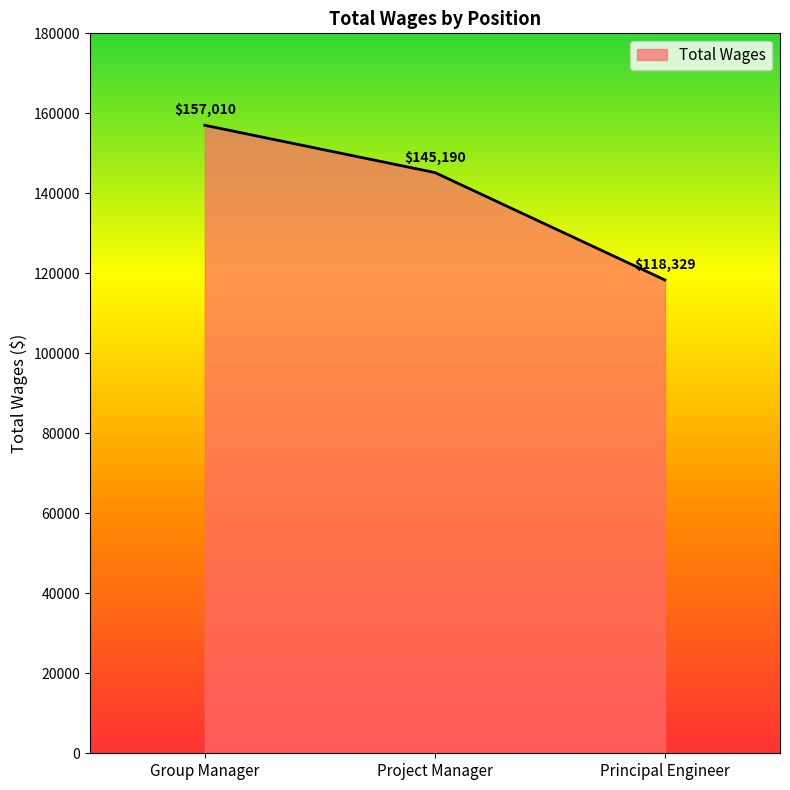

Reading right to left, transcribe all the data shown in this chart.

Principal Engineer=118329	Project Manager=145190	Group Manager=157010